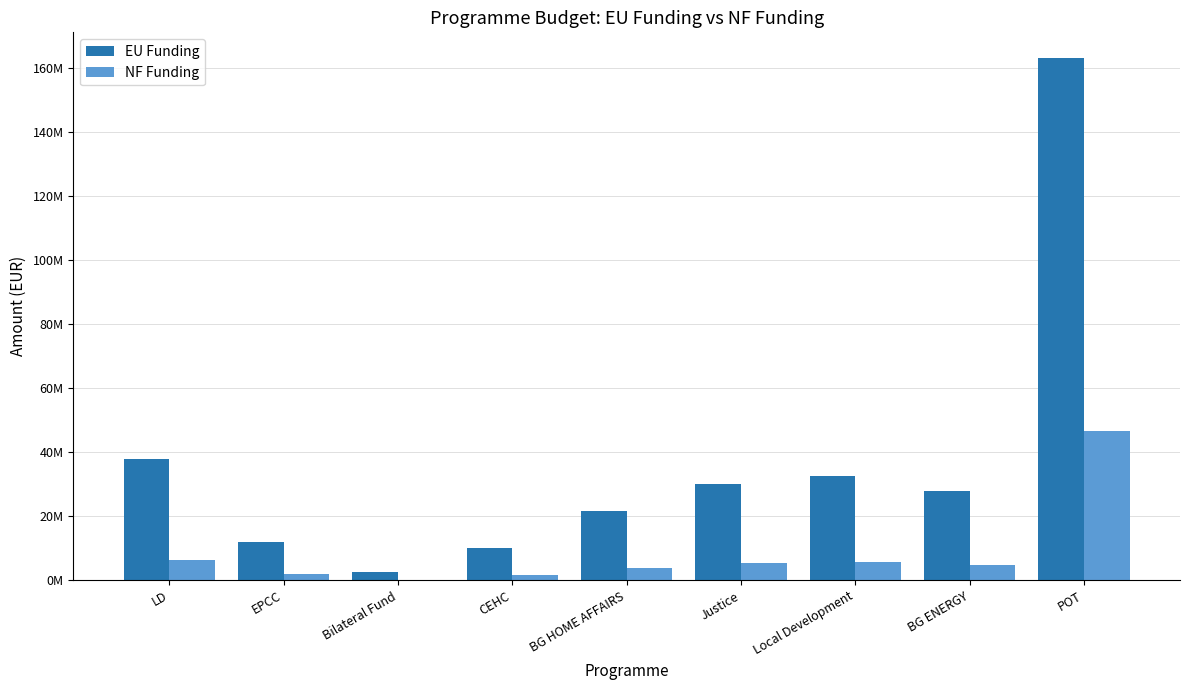

Reading right to left, transcribe all the data shown in this chart.

EU Funding: POT=162855769.7	BG ENERGY=28000000.0	Local Development=32604347.1	Justice=29999539.8	BG HOME AFFAIRS=21499670.5	CEHC=10000000.0	Bilateral Fund=2602000.2	EPCC=11969816.2	LD=37714867.8
NF Funding: POT=46534168.6	BG ENERGY=4941176.0	Local Development=5753708.2	Justice=5294036.8	BG HOME AFFAIRS=3794059.5	CEHC=1764706.0	Bilateral Fund=0.0	EPCC=2112320.4	LD=6264576.9